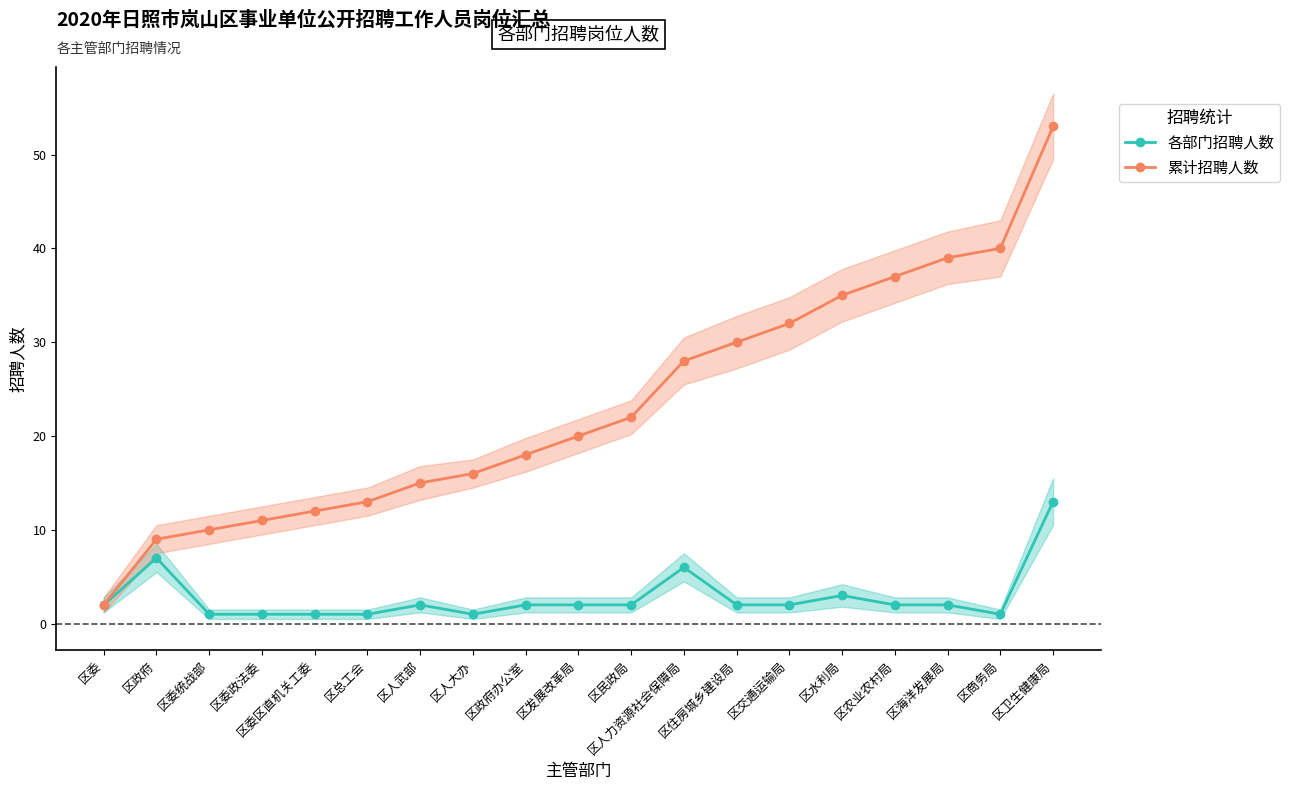

At which label does 各部门招聘人数 reach its minimum?

区委统战部